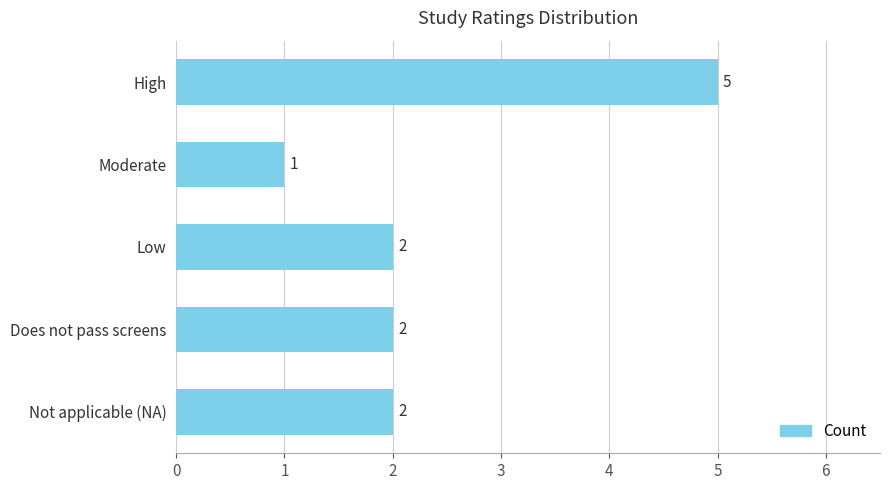

What is the change in value from Does not pass screens to High?

+3